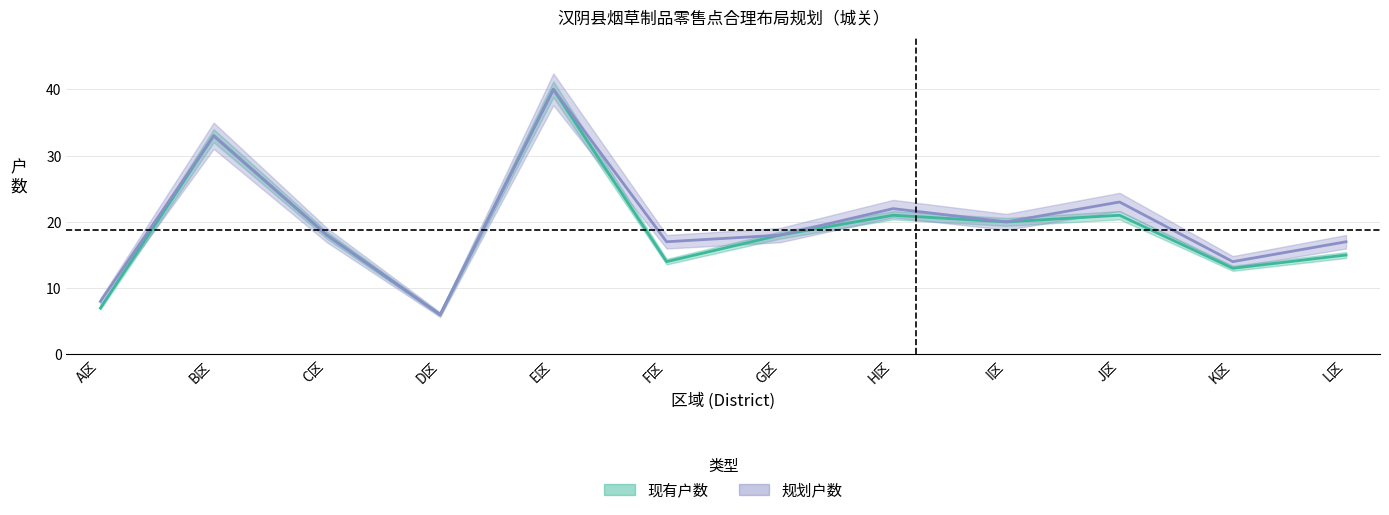

Which label corresponds to the smallest value in the chart?

D区